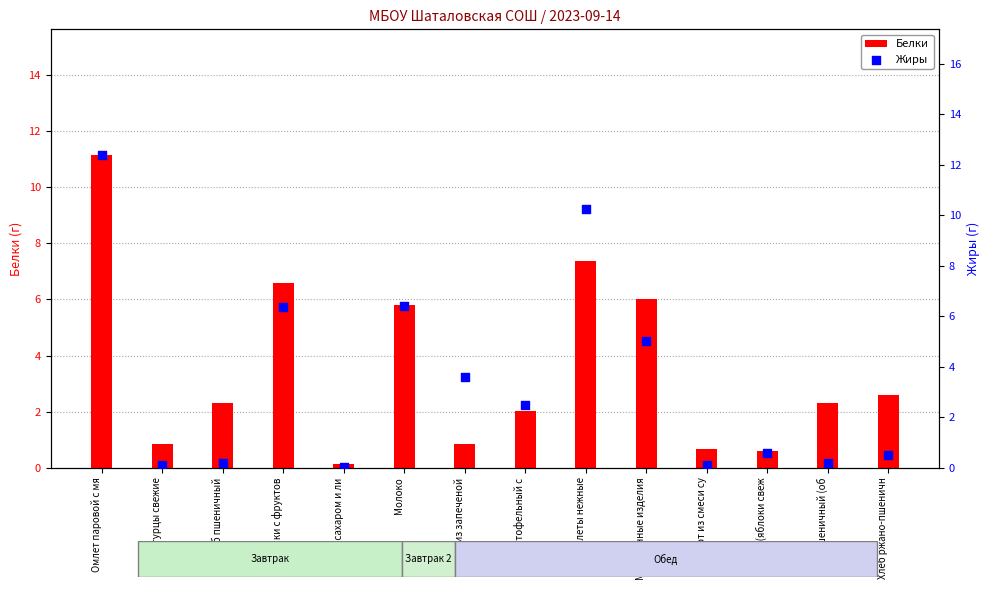

What is the total value across all series at Котлеты нежные?

17.6